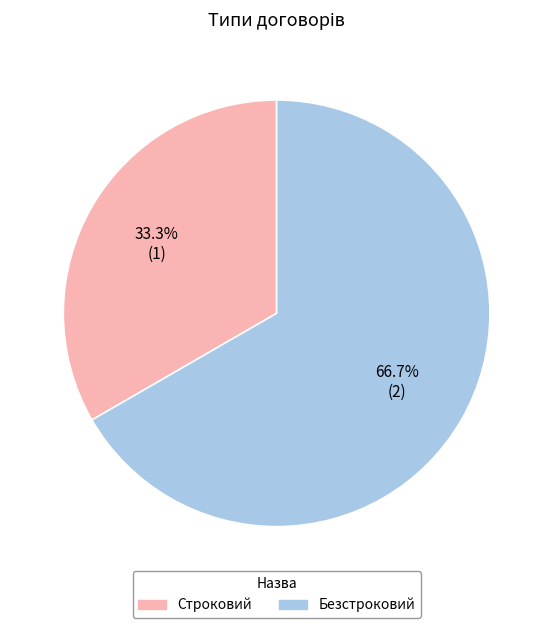

What percentage is the Безстроковий slice, to the nearest percent?

67%